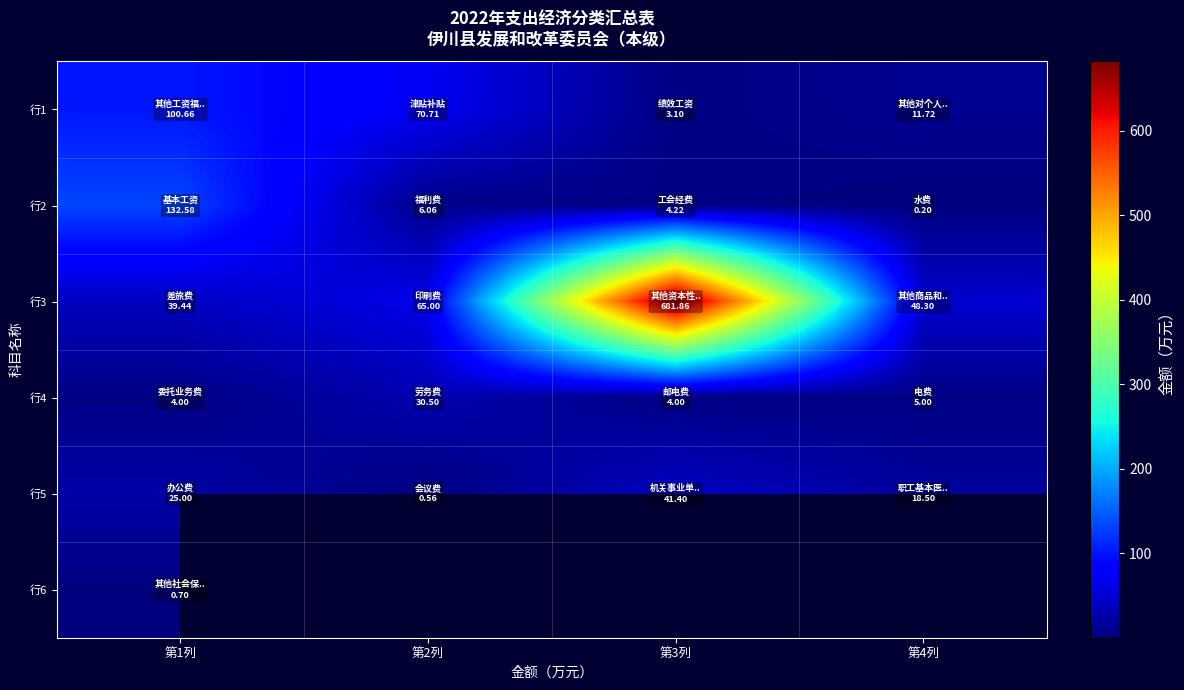

At 第1列, list the series in order from smallest to largest.

行6, 行4, 行5, 行3, 行1, 行2